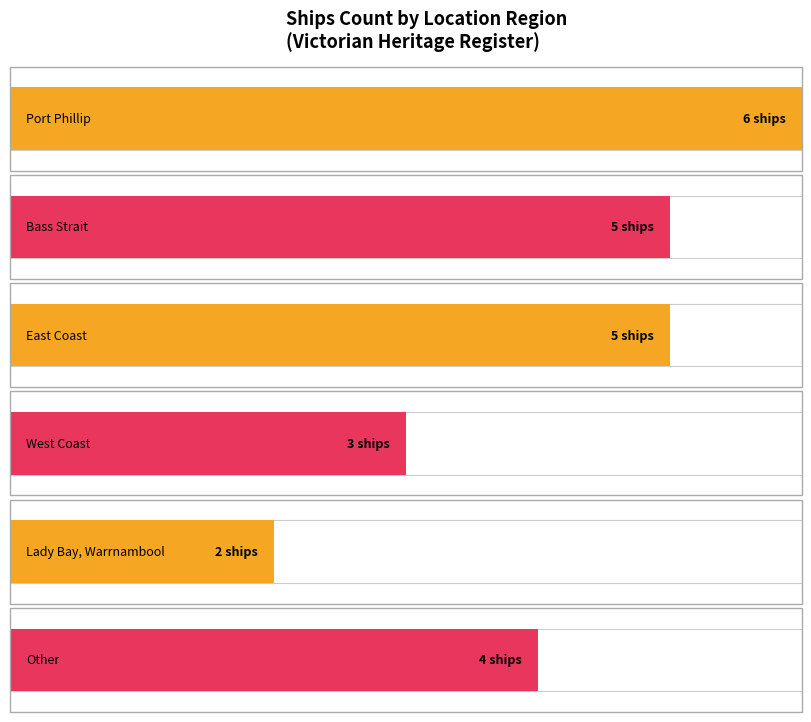

What is the label of the 6th bar from the left?

Other